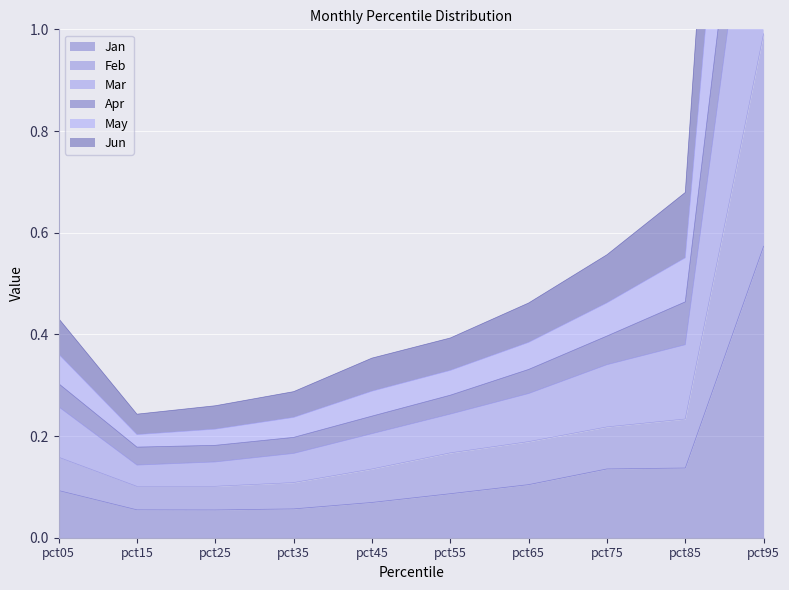

True or false: Jun and Apr cross at least once.

False